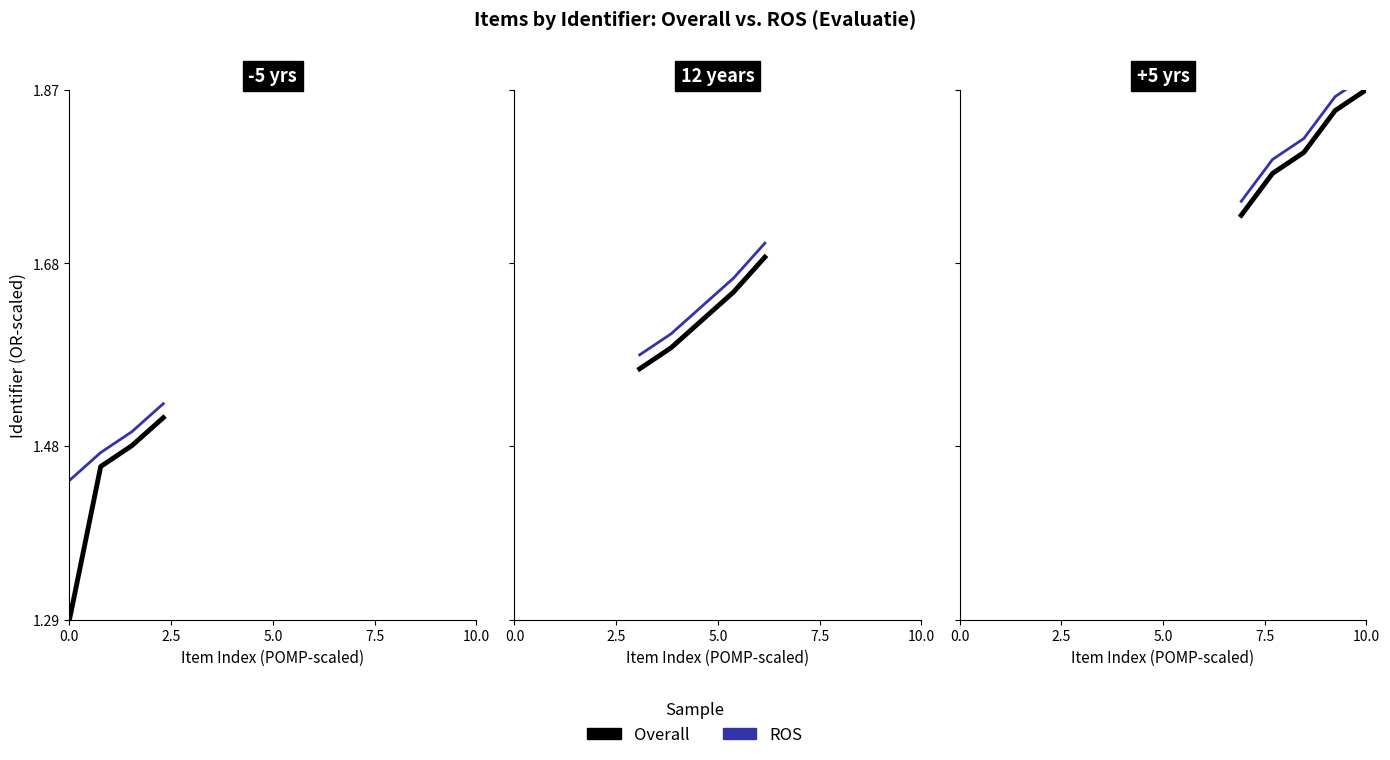

What is the average value of the ROS series?

1.8